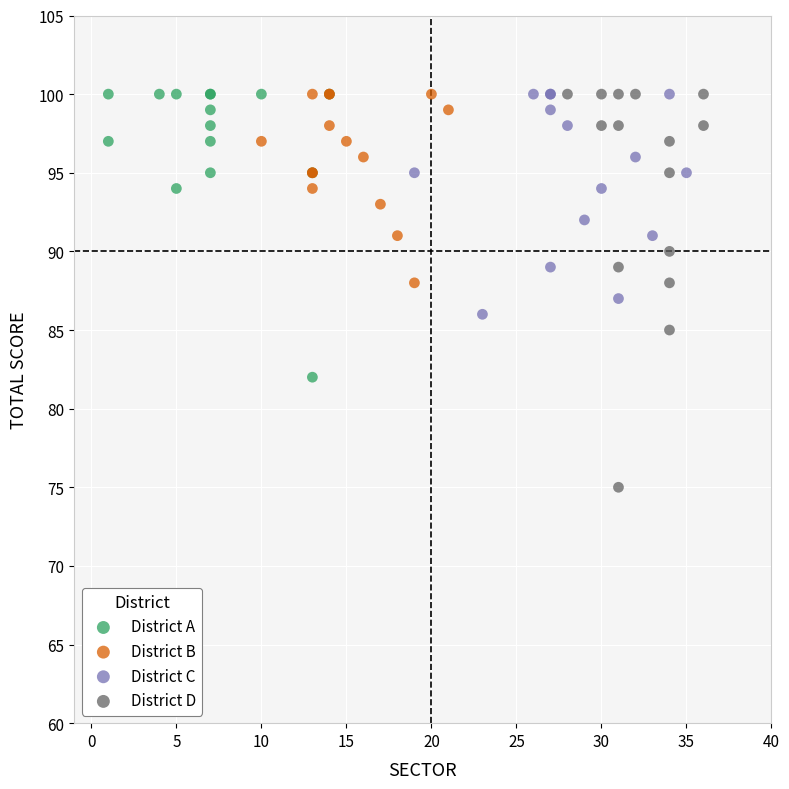

Which series has the widest spread of Y values?

District D